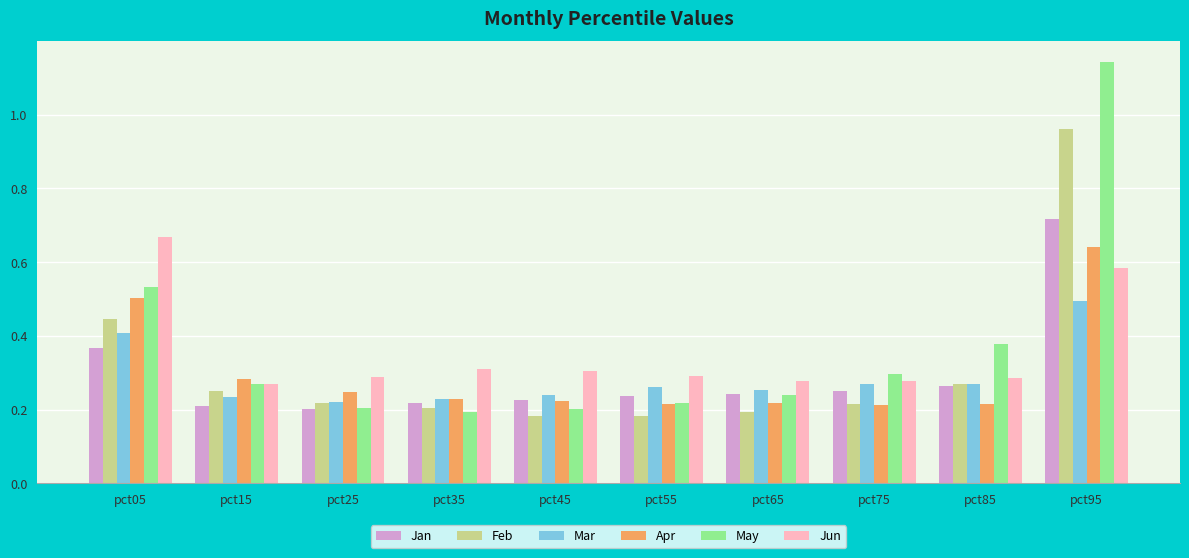

At how many categories does at least one series exceed 1?

1